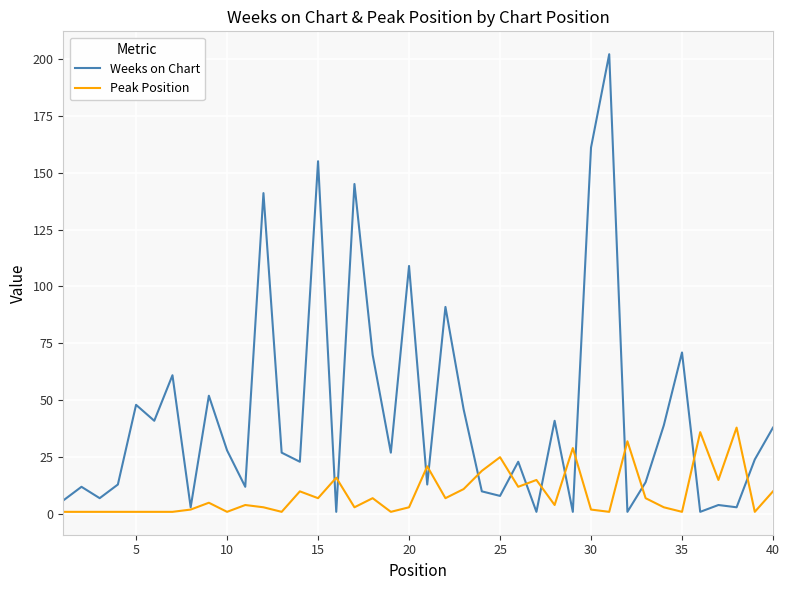

Which series has the largest range (max minus min)?

Weeks on Chart